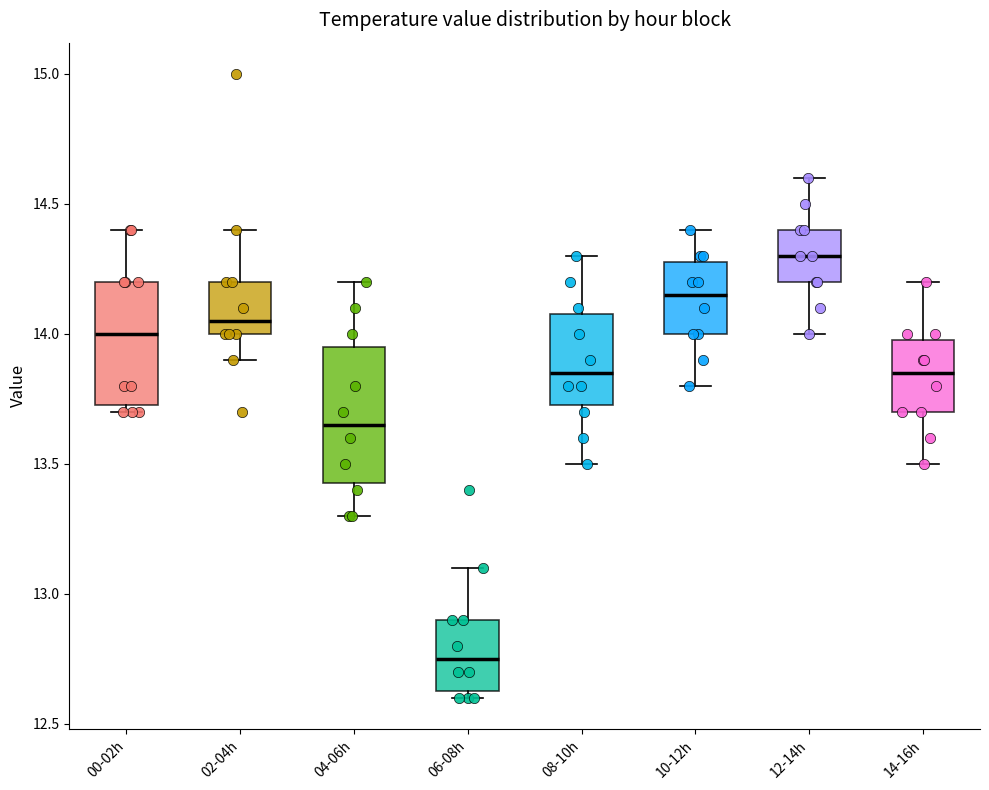

Reading left to right, transcribe this box plot: for each box, give where its median line is, the range the box spans, and where its two whiskers end, as read against the y-axis. The values are not printed on the chart, so give them approximately, as read against the axis.

00-02h: median 14.00, box 13.75 to 14.20, whiskers 13.70 to 14.40
02-04h: median 14.05, box 14.00 to 14.20, whiskers 13.90 to 14.40
04-06h: median 13.65, box 13.45 to 13.95, whiskers 13.30 to 14.20
06-08h: median 12.75, box 12.65 to 12.90, whiskers 12.60 to 13.10
08-10h: median 13.85, box 13.75 to 14.10, whiskers 13.50 to 14.30
10-12h: median 14.15, box 14.00 to 14.30, whiskers 13.80 to 14.40
12-14h: median 14.30, box 14.20 to 14.40, whiskers 14.00 to 14.60
14-16h: median 13.85, box 13.70 to 14.00, whiskers 13.50 to 14.20